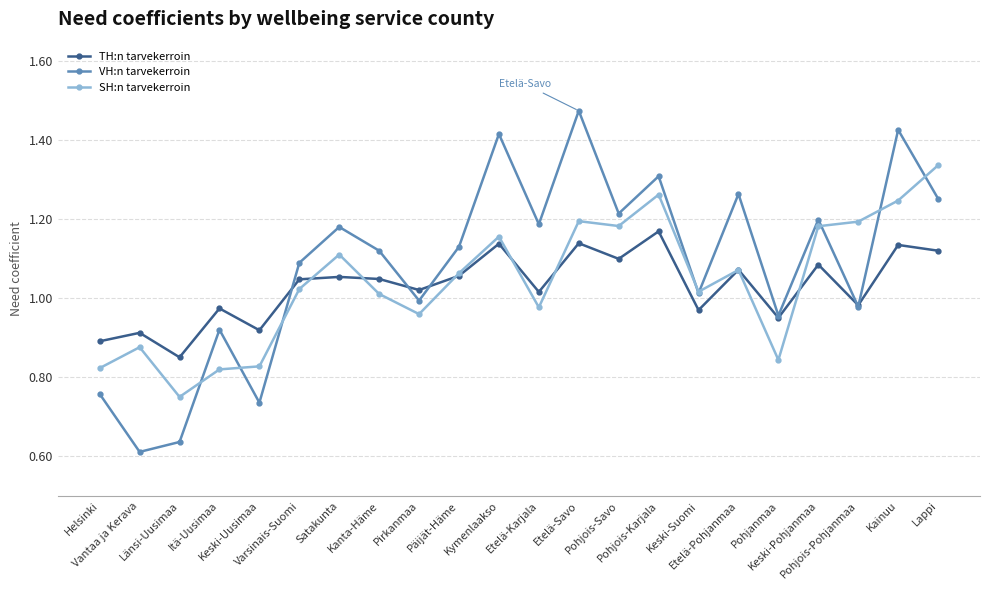

Which series has the widest spread of values?

VH:n tarvekerroin